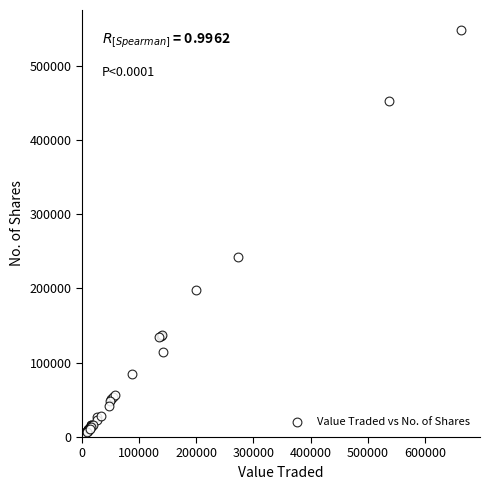

What Y value in the scatter plot is closest to 274244?

242682